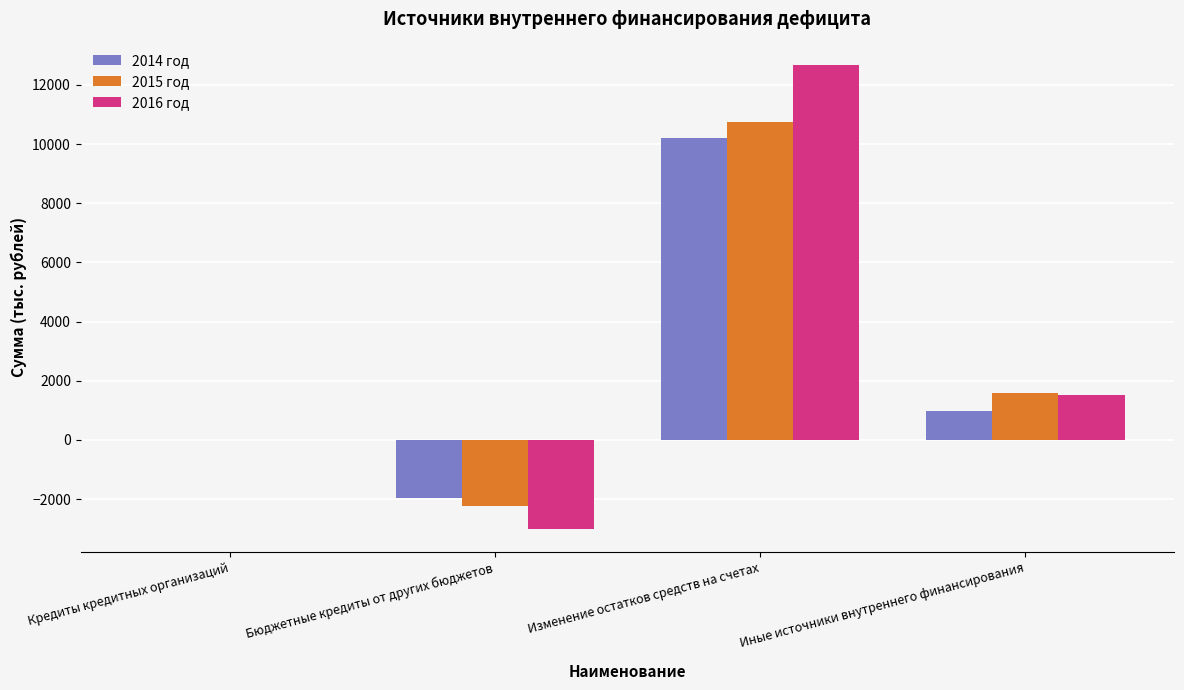

What is the sum of all 2014 год values?

9220.0